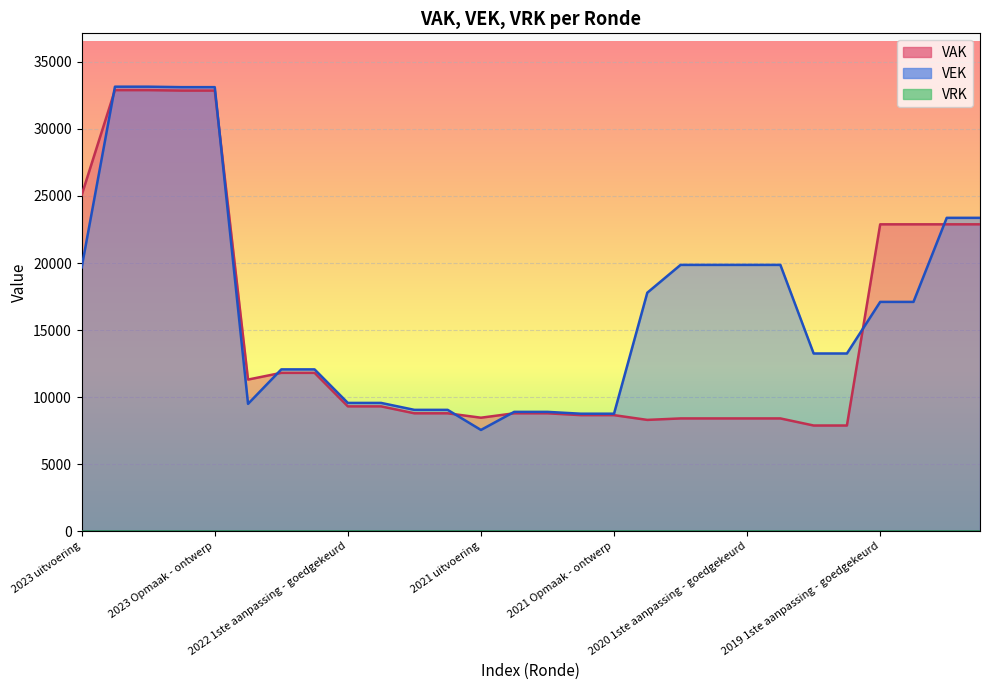

Rank the categories by VEK value from highest to lowest.

2023 1ste aanpassing - goedgekeurd, 2023 1ste aanpassing - ontwerp, 2023 Opmaak - goedgekeurd, 2023 Opmaak - ontwerp, 2019 opmaak - goedgekeurd, 2019 opmaak - ontwerp, 2020 2de aanpassing - goedgekeurd, 2020 2de aanpassing - ontwerp, 2020 1ste aanpassing - goedgekeurd, 2020 1ste aanpassing - ontwerp, 2023 uitvoering, 2020 uitvoering, 2019 1ste aanpassing - goedgekeurd, 2019 1ste aanpassing - ontwerp, 2020 Opmaak - goedgekeurd, 2020 Opmaak - ontwerp, 2022 2de aanpassing - goedgekeurd, 2022 2de aanpassing - ontwerp, 2022 1ste aanpassing - goedgekeurd, 2022 1ste aanpassing - ontwerp, 2022 uitvoering, 2022 Opmaak - goedgekeurd, 2022 Opmaak - ontwerp, 2021 1ste aanpassing - goedgekeurd, 2021 1ste aanpassing - ontwerp, 2021 Opmaak - goedgekeurd, 2021 Opmaak - ontwerp, 2021 uitvoering